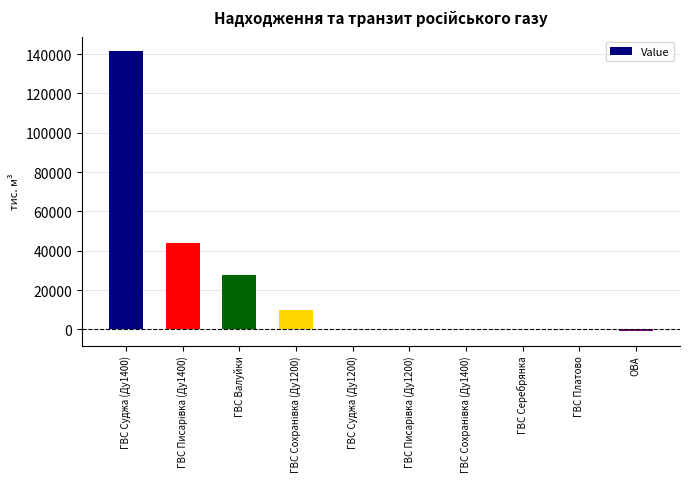

What is the change in value from ГВС Суджа (Ду1400) to ГВС Платово?

-141696.0